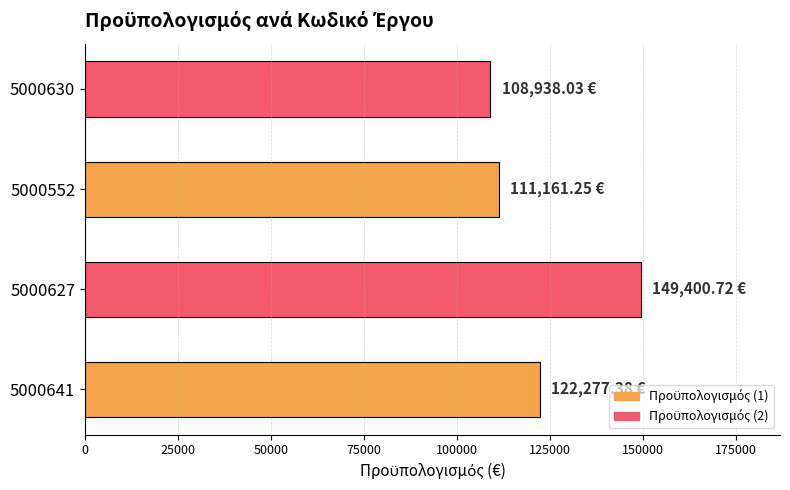

What is the difference between the maximum and minimum values?

40462.7